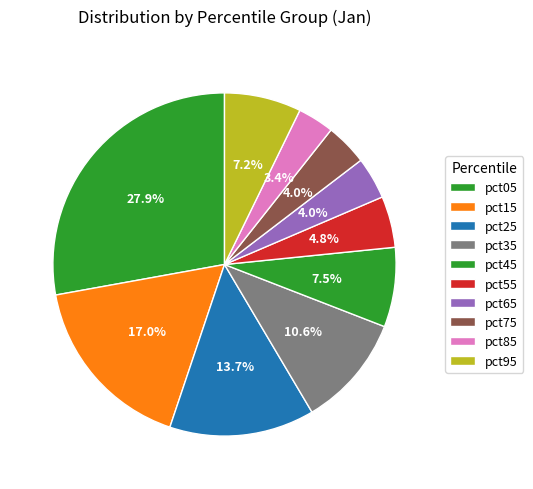

Which category has the smallest portion of the pie?

pct85